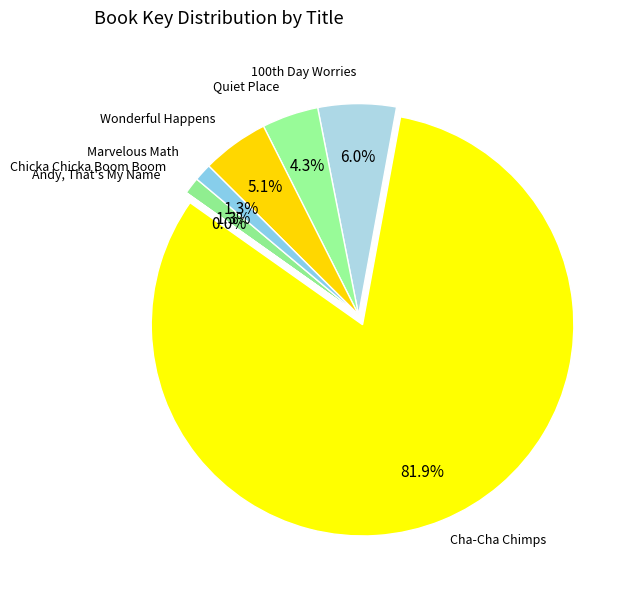

Which slice is the smallest?

Andy, That's My Name